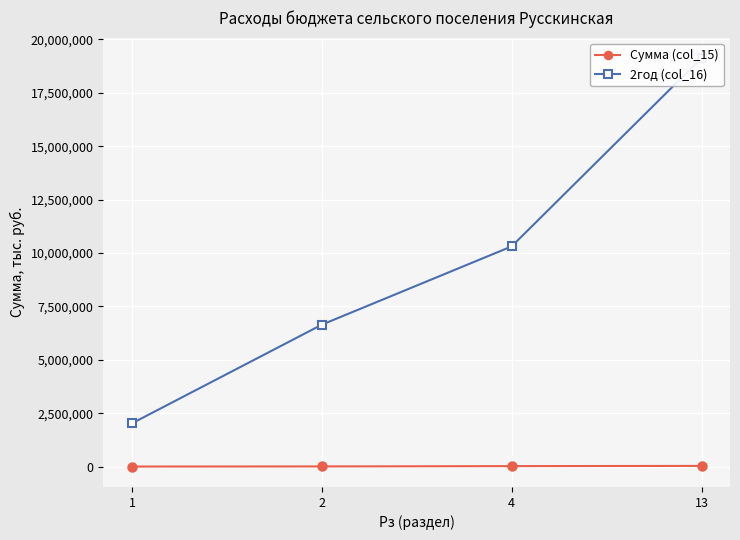

What are all the series names shown in the legend?

Сумма (col_15), 2год (col_16)